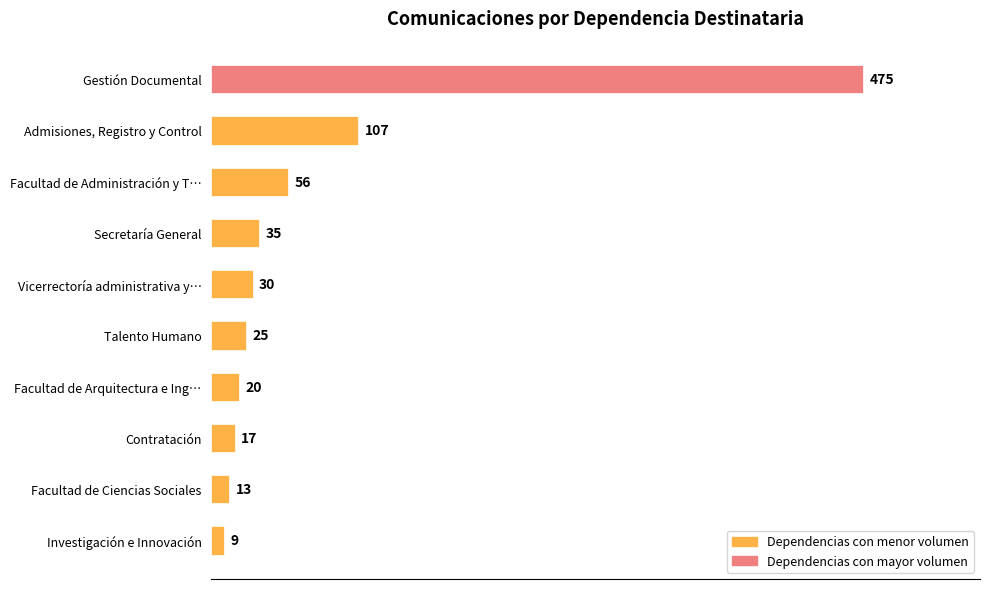

Which has a higher value, Talento Humano or Facultad de Ciencias Sociales?

Talento Humano